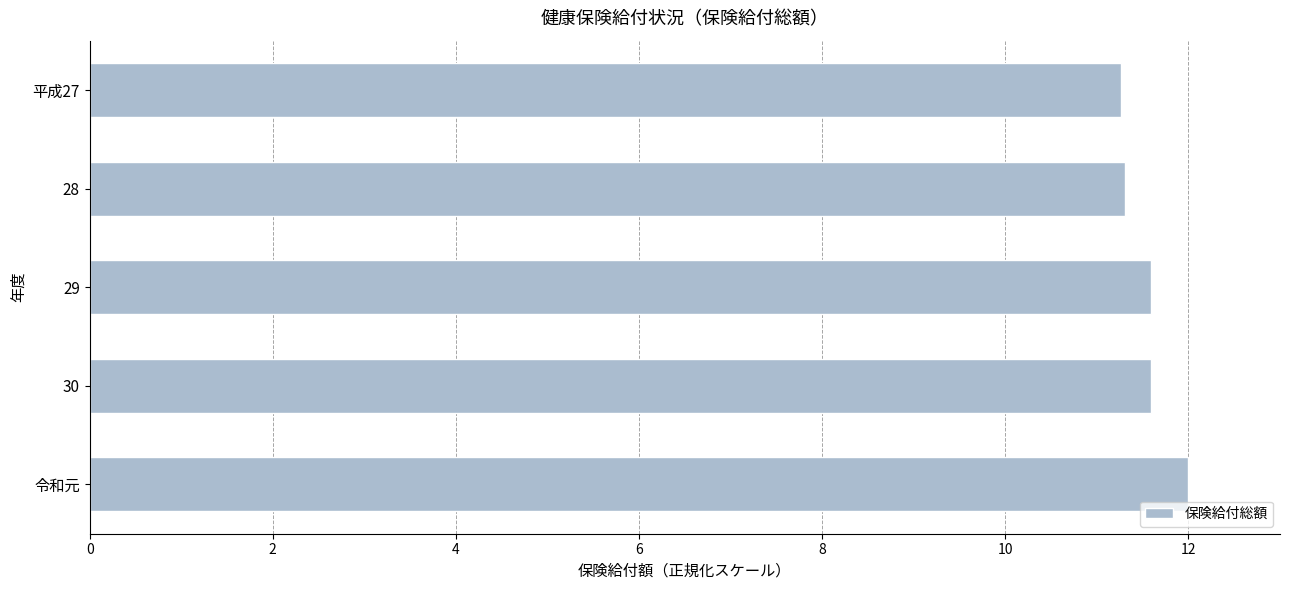

What is the sum of all values?

57.8